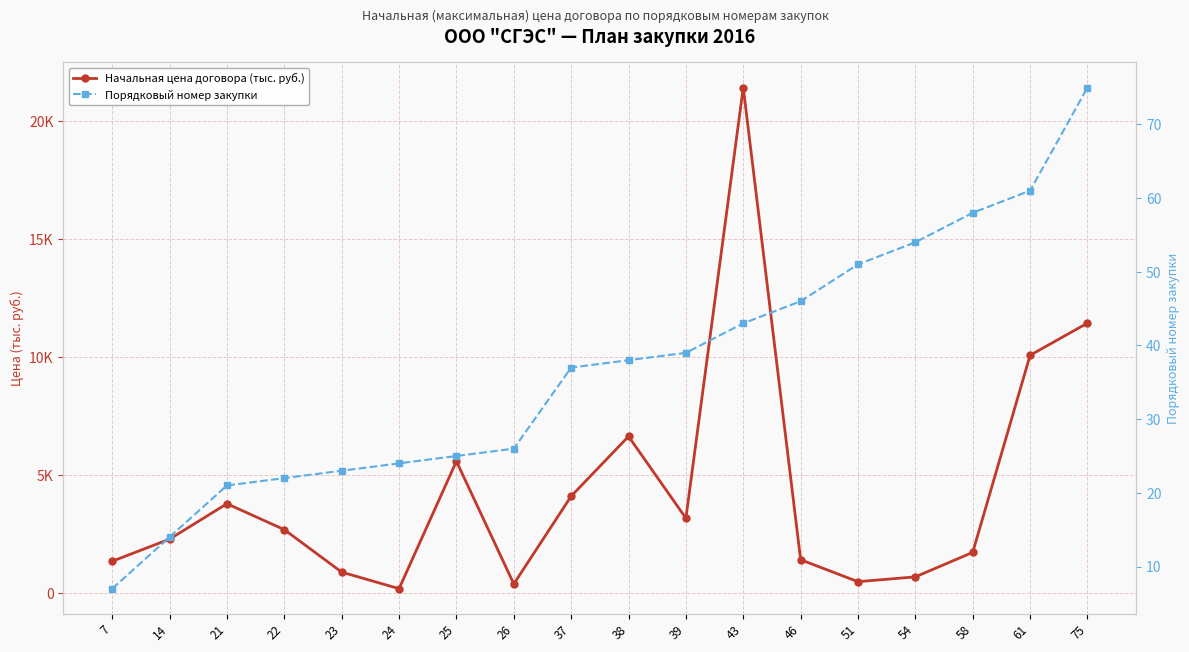

Is it true that Начальная цена договора (тыс. руб.) equals 900 at 23?

True